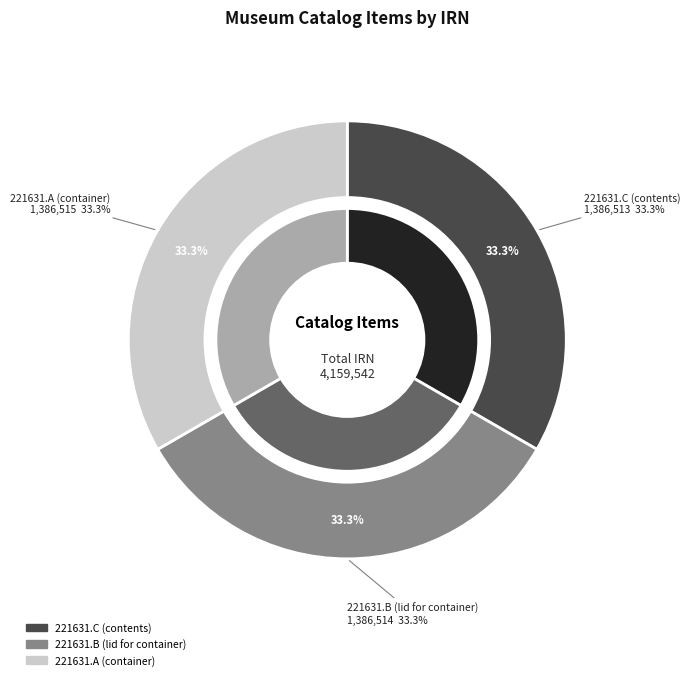

What percentage is the 221631.C (contents) slice, to the nearest percent?

33%